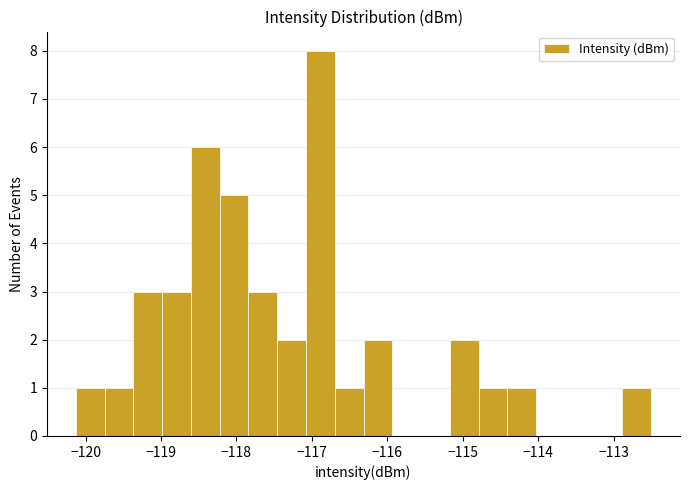

Around what value on the x-axis is the tallest bar? Give the approximate position of its centre, as read against the axis.

-116.9